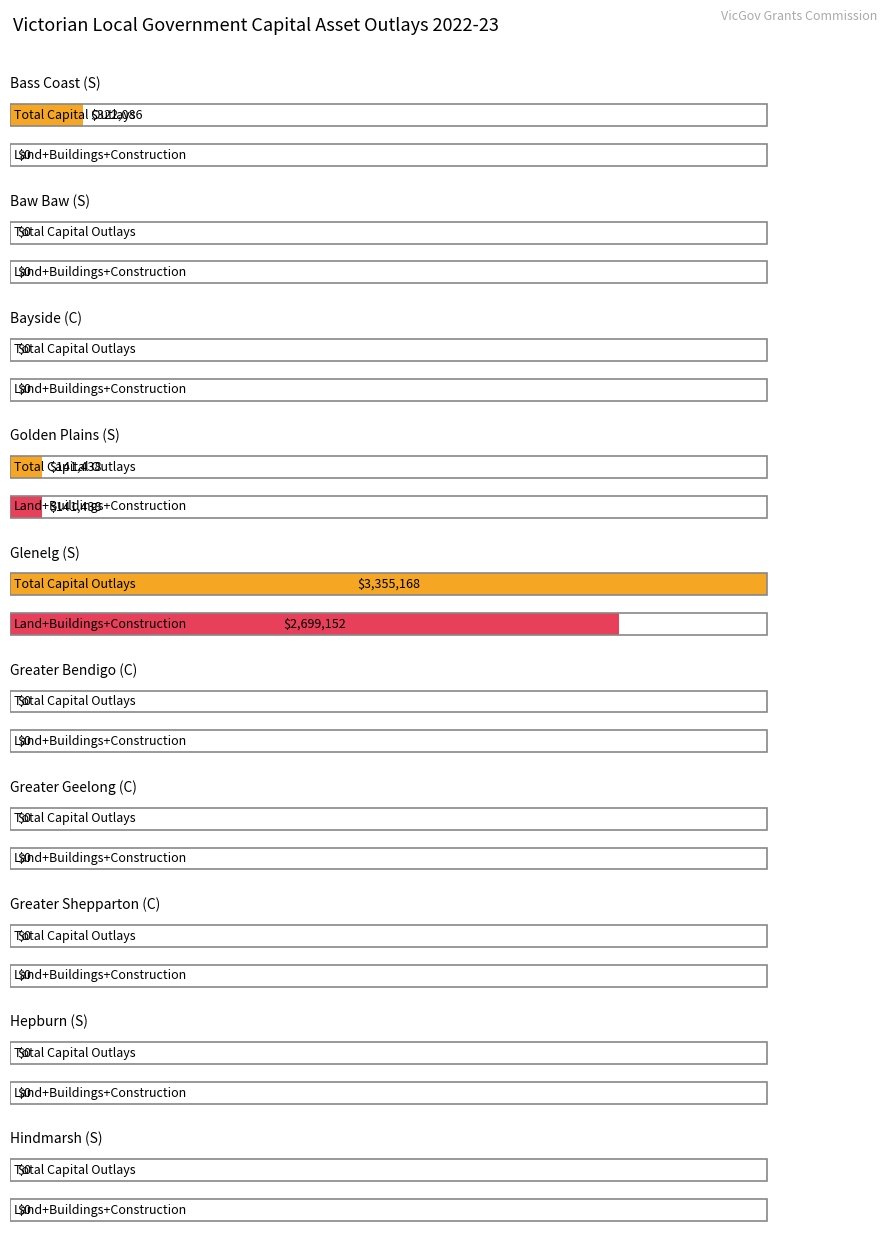

What is the greatest value displayed?

3355168.3